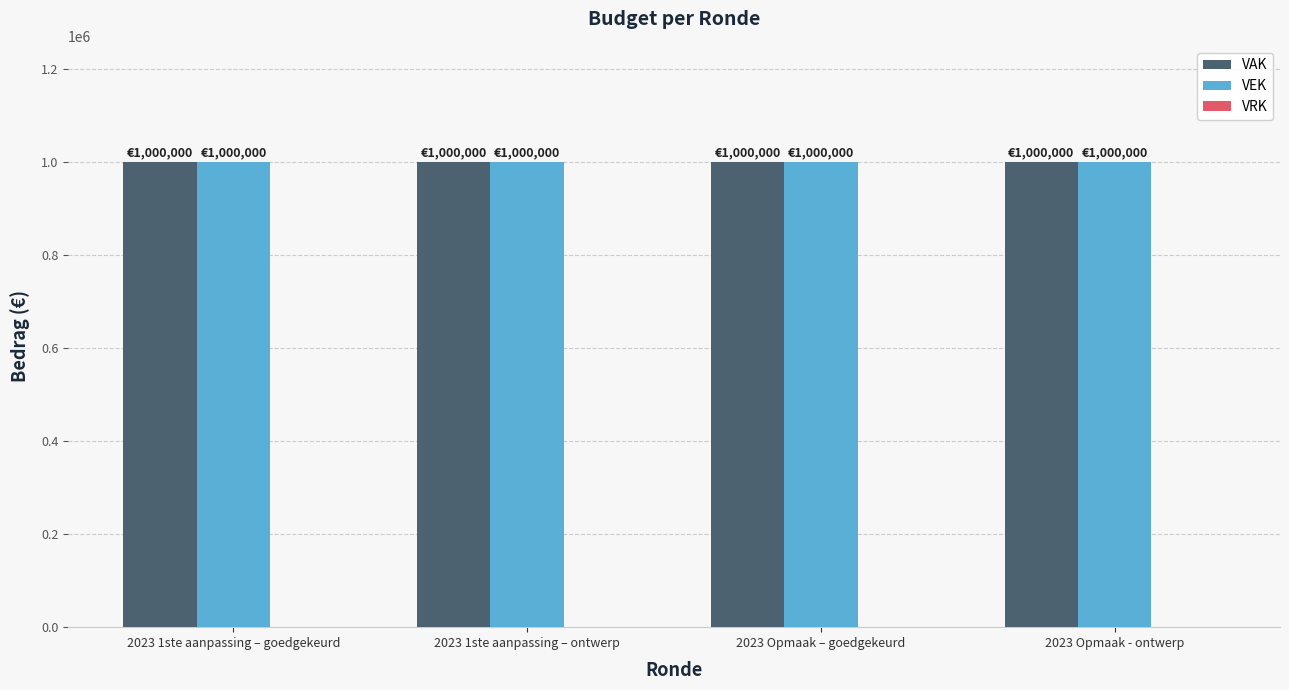

Reading left to right, what are all the values shown in this chart?

VAK: 1000000	1000000	1000000	1000000
VEK: 1000000	1000000	1000000	1000000
VRK: 0	0	0	0